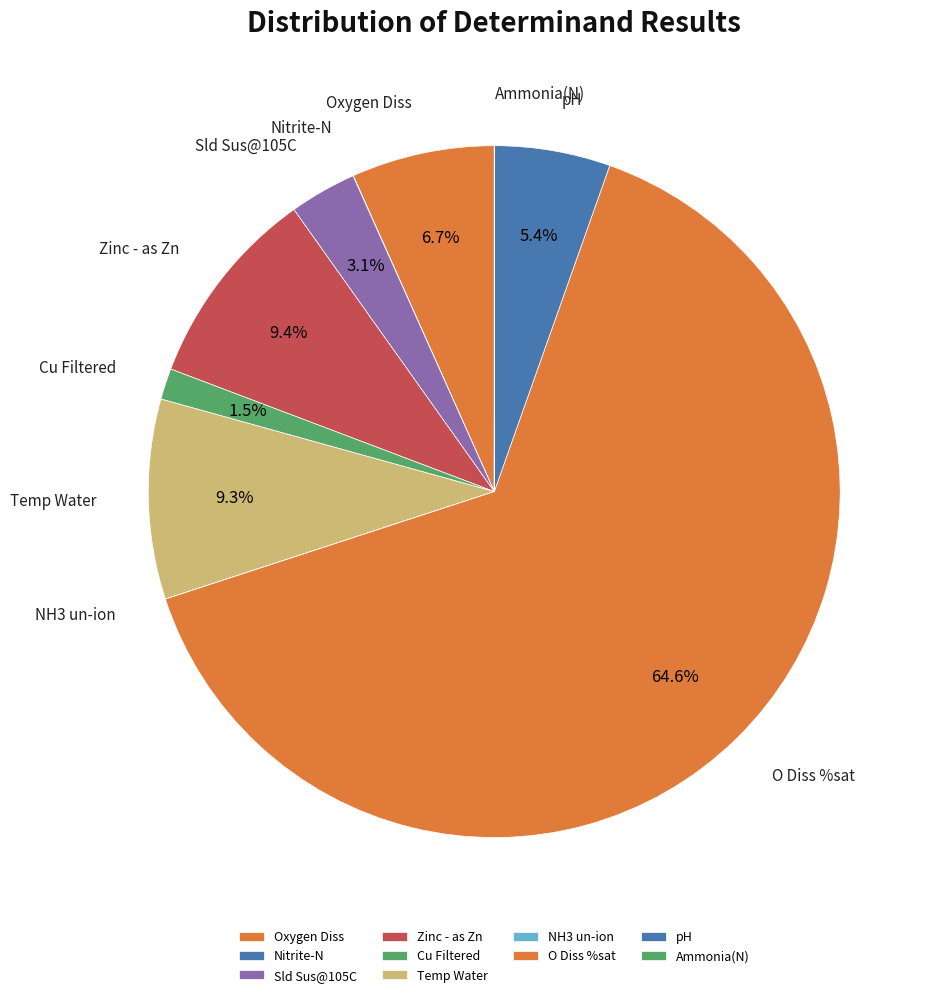

Do Cu Filtered and pH together represent more than half of the pie?

No